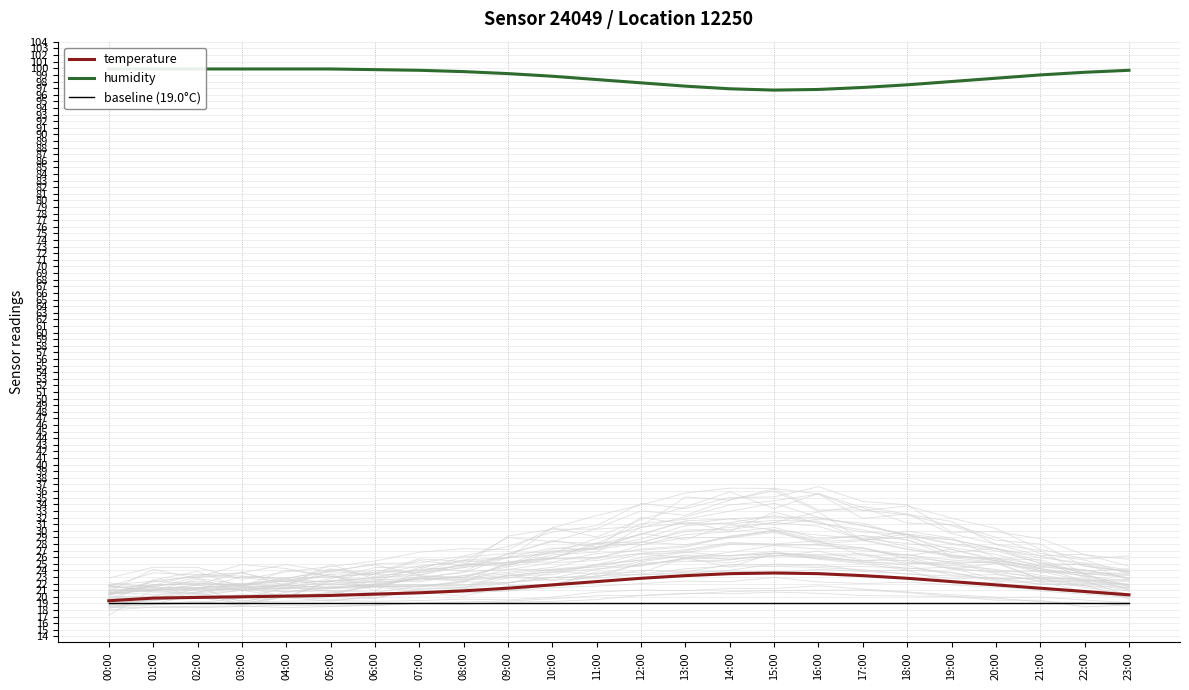

What is the label of the 8th point from the left?

07:00